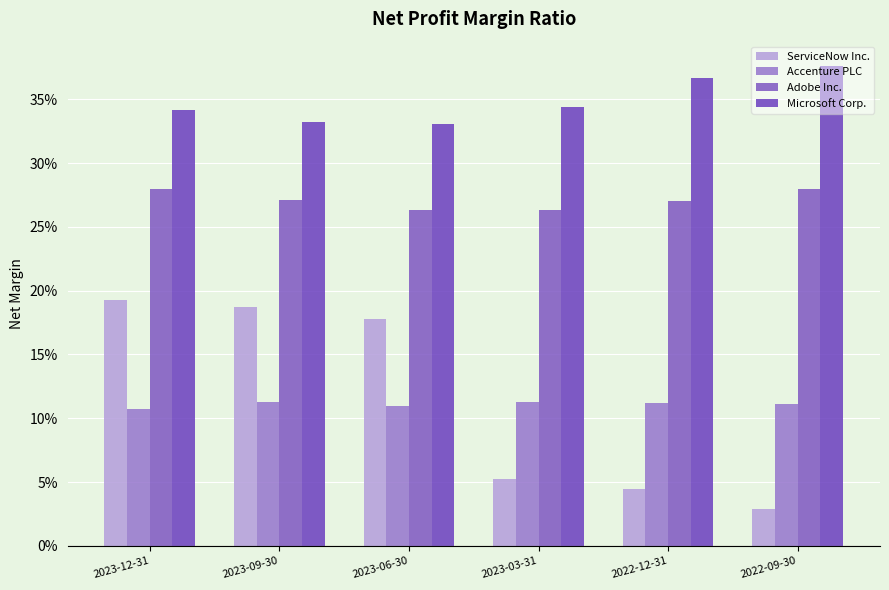

Which category has the lowest value in the Adobe Inc. series?

2023-03-31